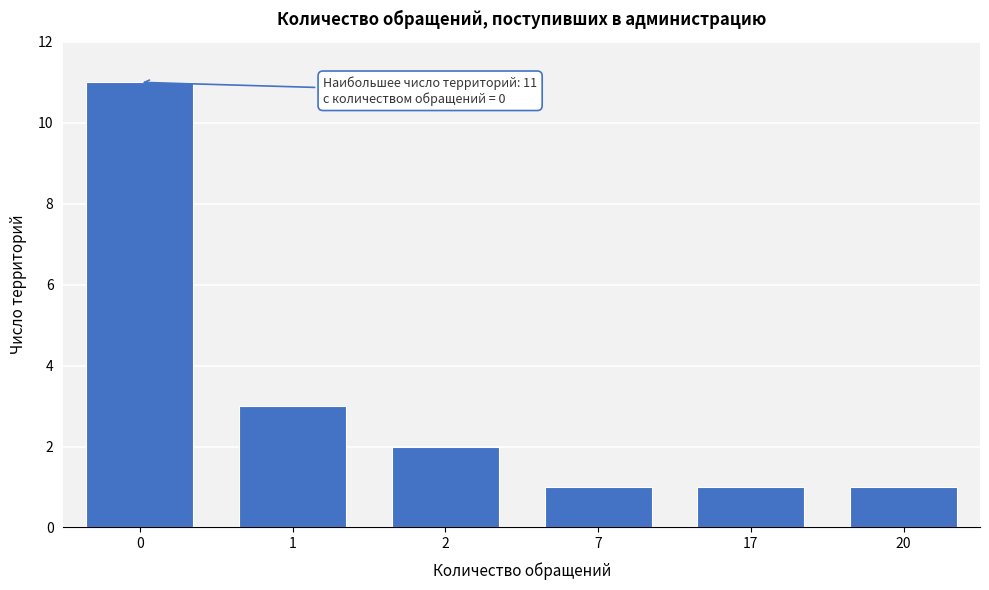

Reading right to left, what are all the values shown in this chart?

1	1	1	2	3	11